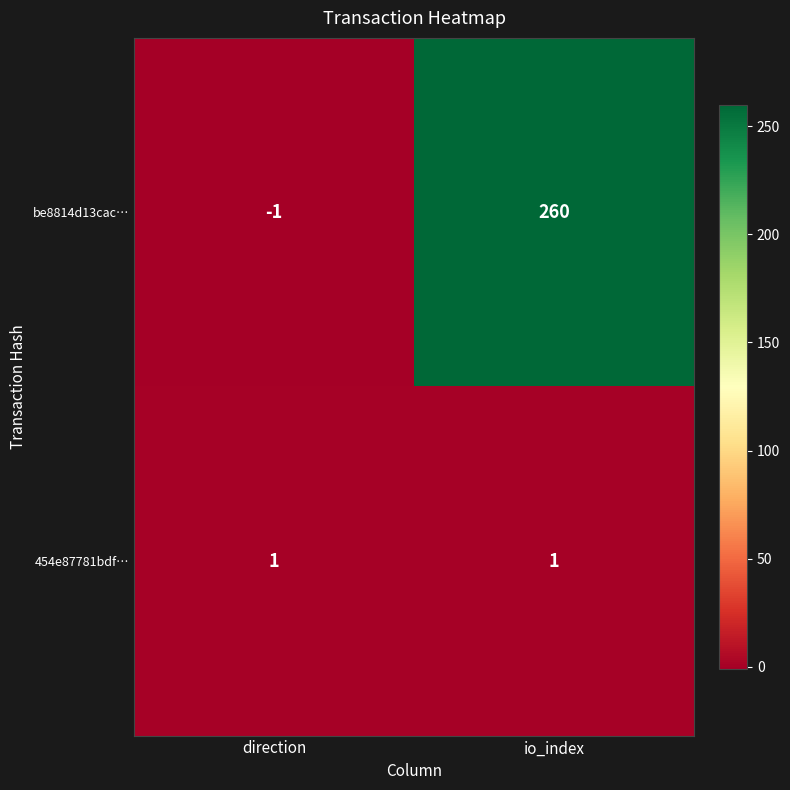

At which category is the sum across all series the highest?

io_index